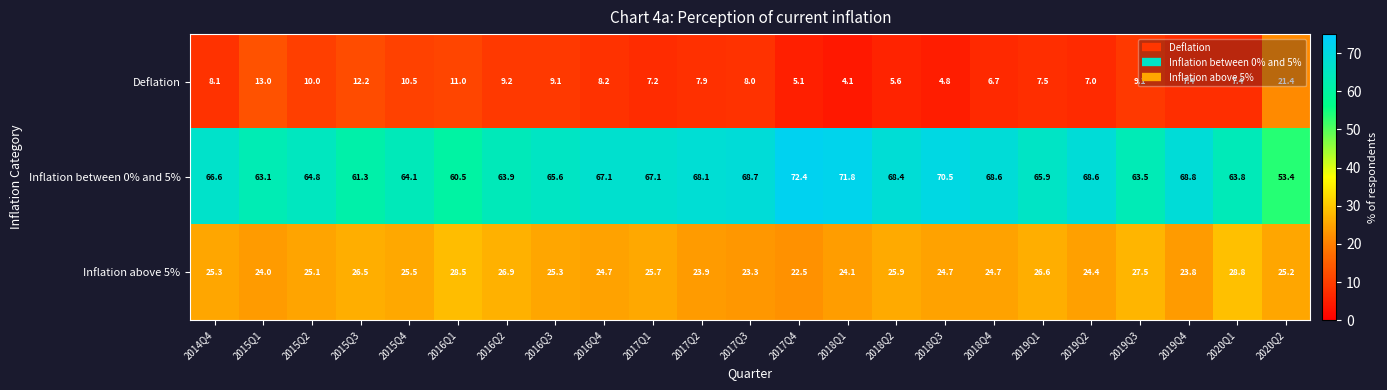

The Deflation series shows 2.8 at 2017Q3. True or false?

False